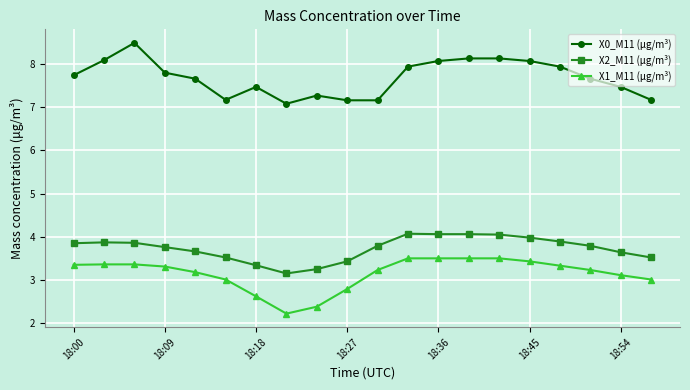

True or false: X2_M11 (μg/m³) and X0_M11 (μg/m³) cross at least once.

False